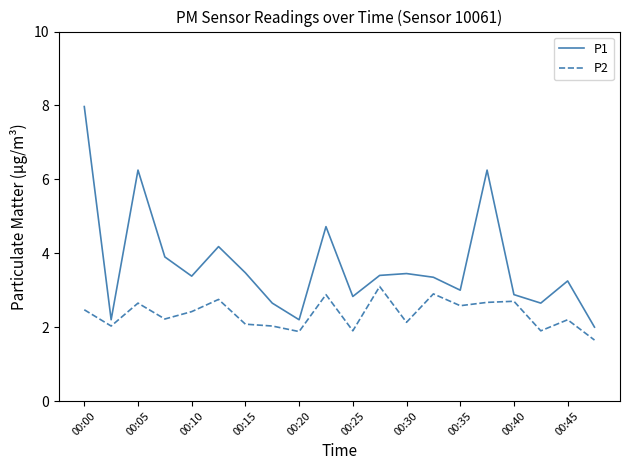

How many distinct data groups are displayed?

2